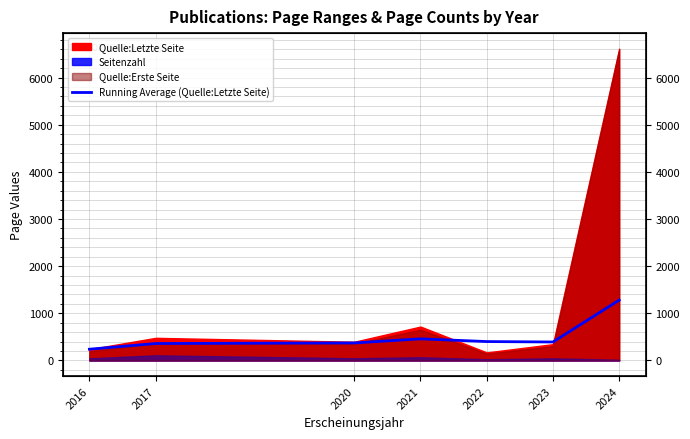

At which category does the chart reach its minimum across all series?

2016